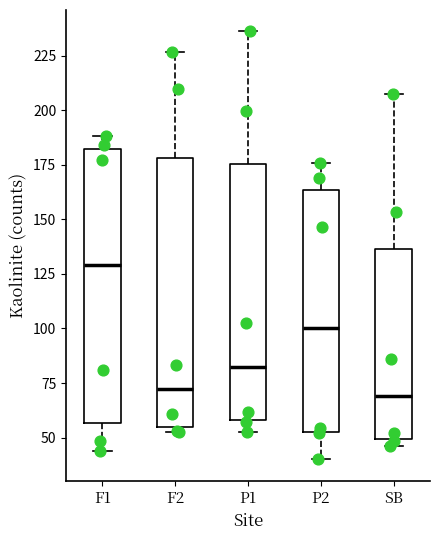

Where does the upper whisker of the box for SB end on the y-axis? The values are not printed on the chart, so give them approximately, as read against the axis.

210